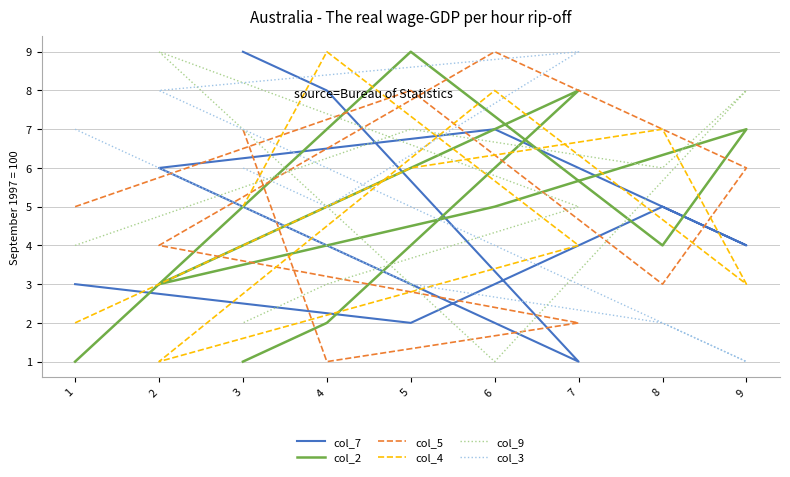

Reading left to right, what are all the values shown in this chart?

col_7: 1=3	5=2	8=5	9=4	6=7	2=6	7=1	4=8	3=9
col_2: 1=1	5=9	8=4	9=7	6=5	2=3	7=8	4=2	3=1
col_5: 1=5	5=8	8=3	9=6	6=9	2=4	7=2	4=1	3=7
col_4: 1=2	5=6	8=7	9=3	6=8	2=1	7=4	4=9	3=5
col_9: 1=4	5=7	8=6	9=8	6=1	2=9	7=5	4=3	3=2
col_3: 1=7	5=3	8=2	9=1	6=4	2=8	7=9	4=5	3=6